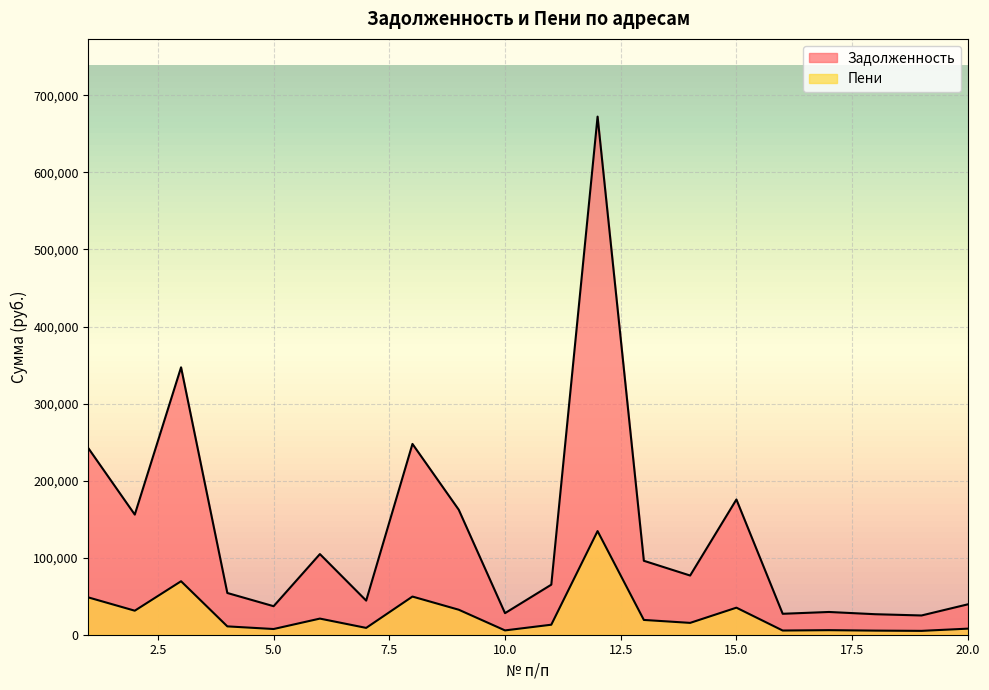

What is the sum of all Задолженность values?

2656118.8